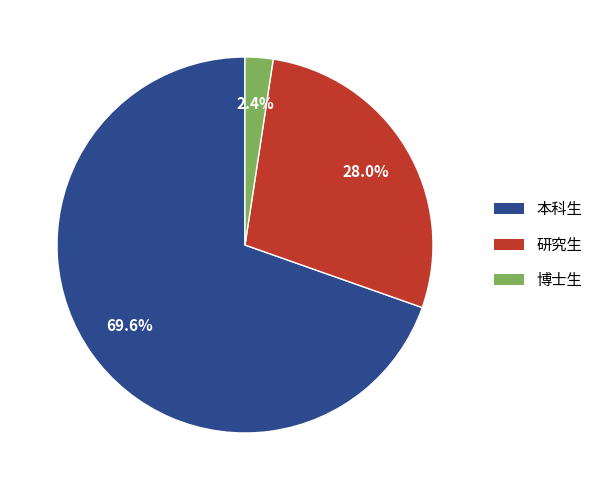

How many segments does this pie chart have?

3